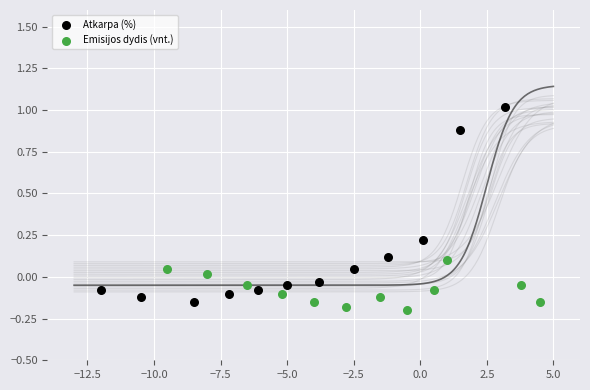

Which series has the largest Y range (max minus min)?

Atkarpa (%)